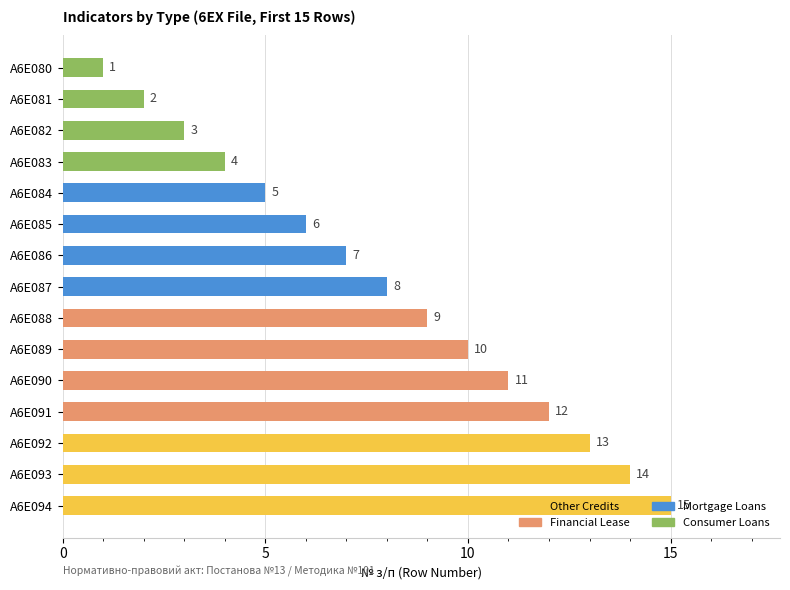

Reading right to left, list all the values displayed in this chart.

1	2	3	4	5	6	7	8	9	10	11	12	13	14	15